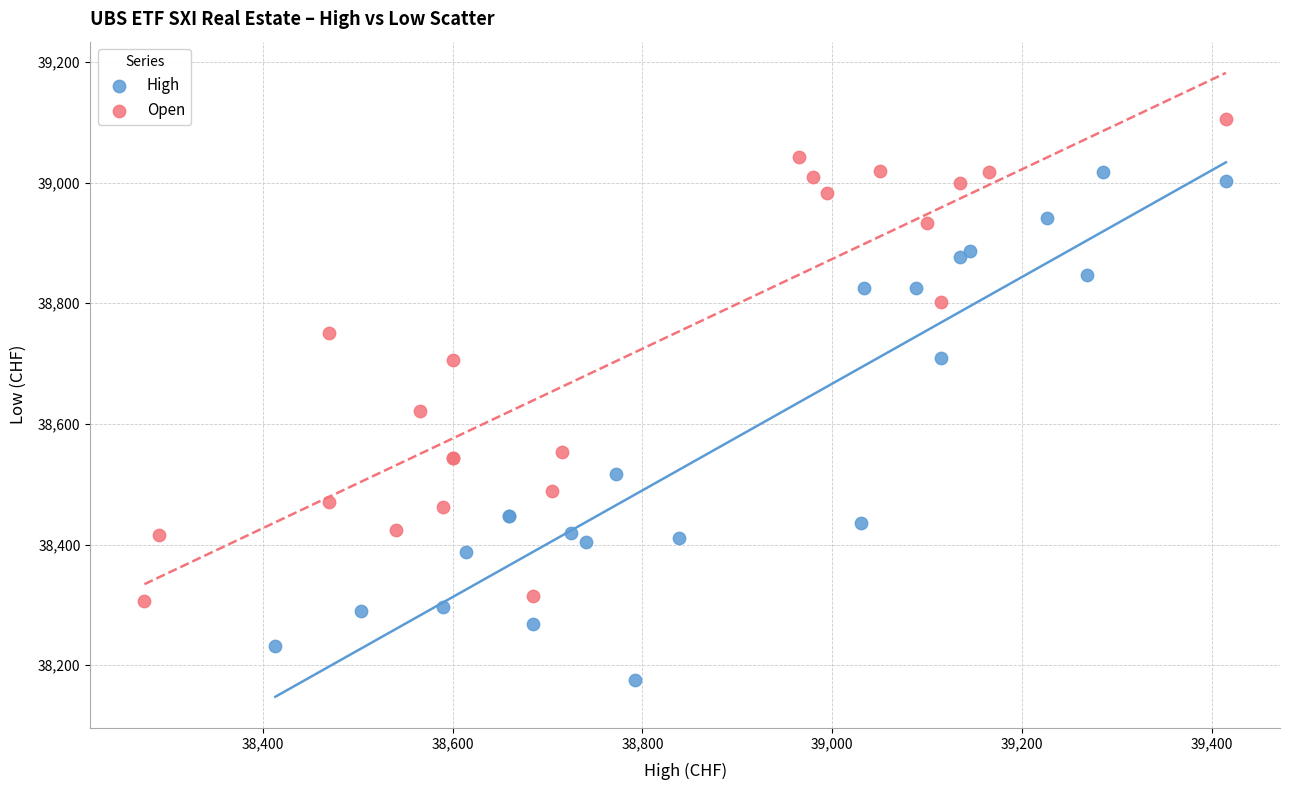

Which series contains the highest Y value?

Open